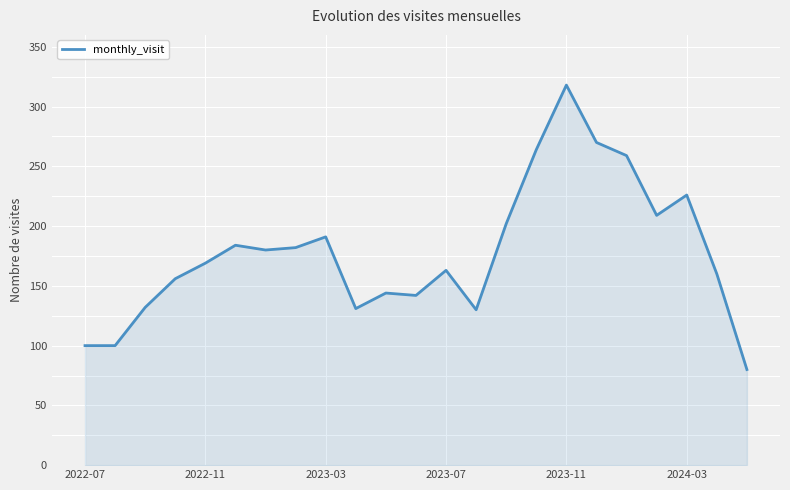

What is the maximum value shown in the chart?

318